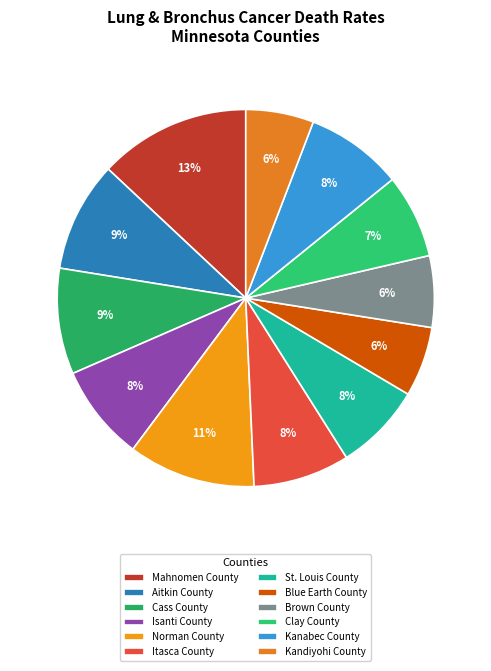

What is the smallest slice in the pie chart?

Kandiyohi County